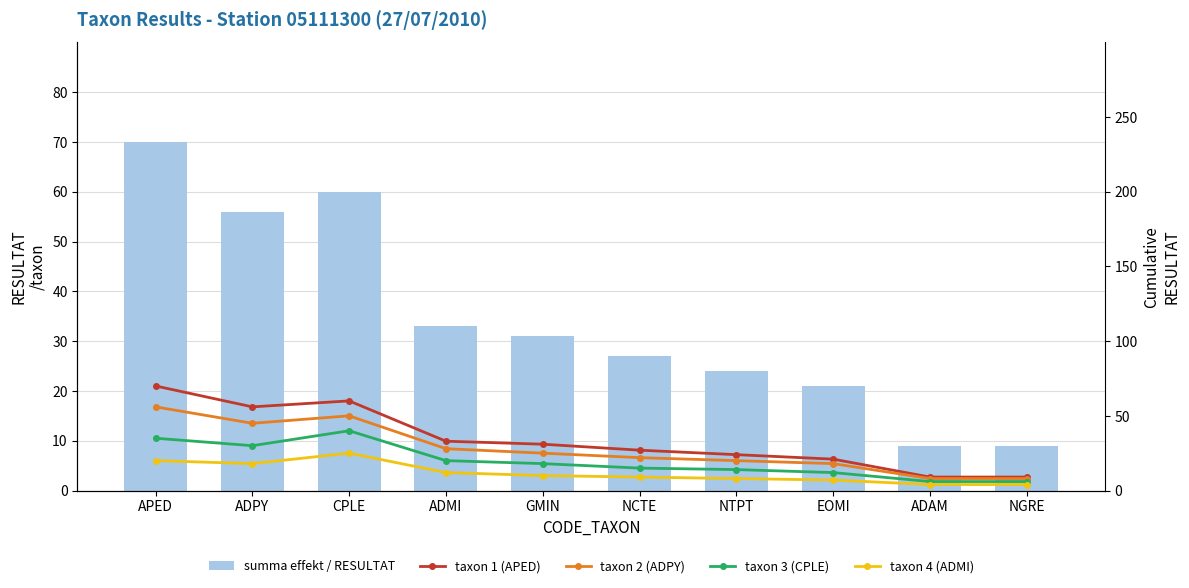

Is it true that taxon 1 (APED) equals 21 at EOMI?

True